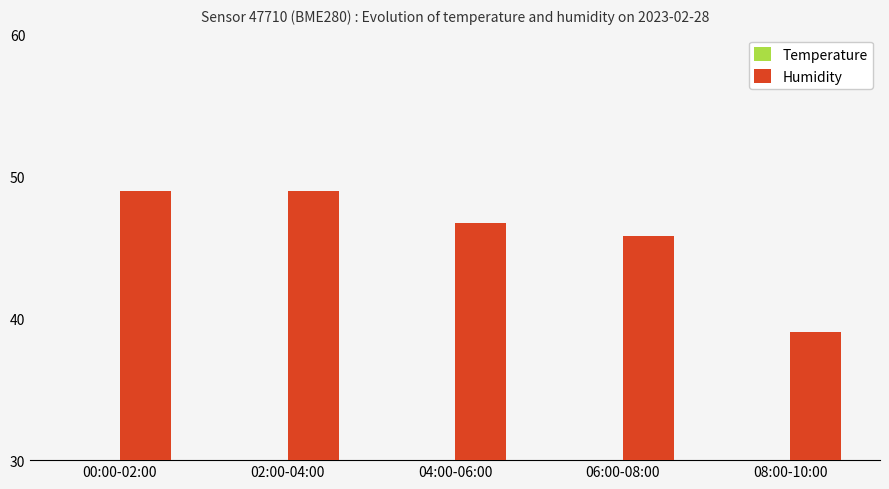

Which series has the largest total across all categories?

Humidity